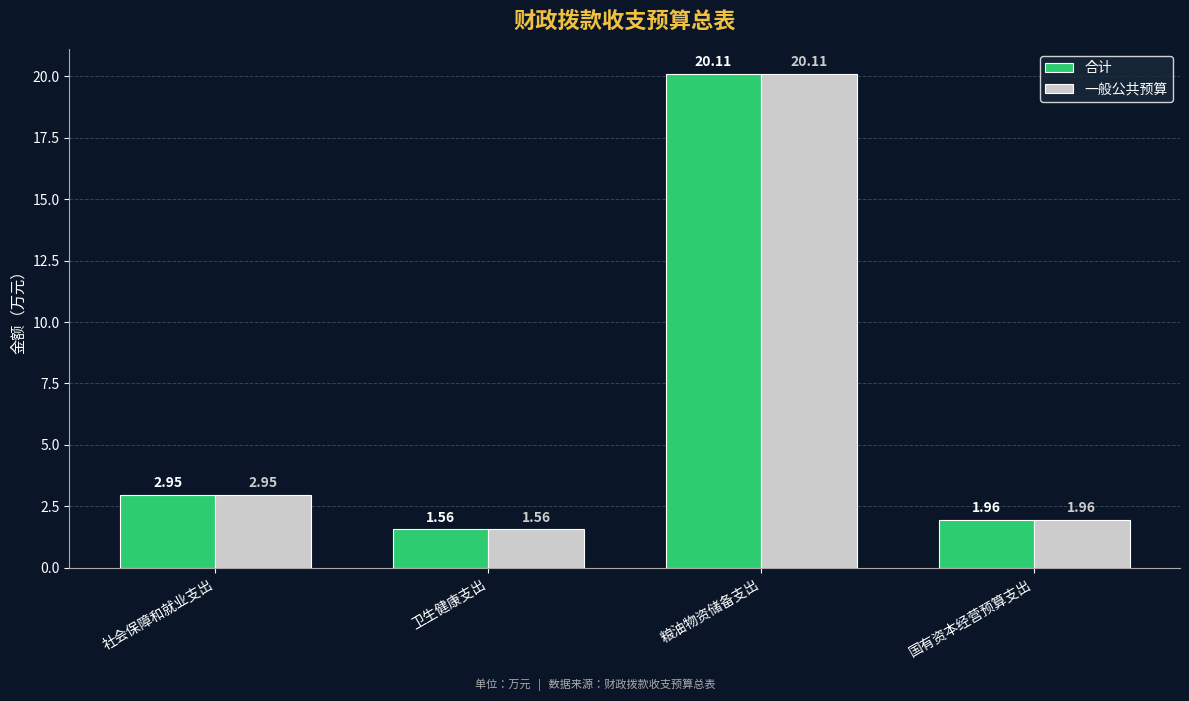

How many bars are there in each group?

2